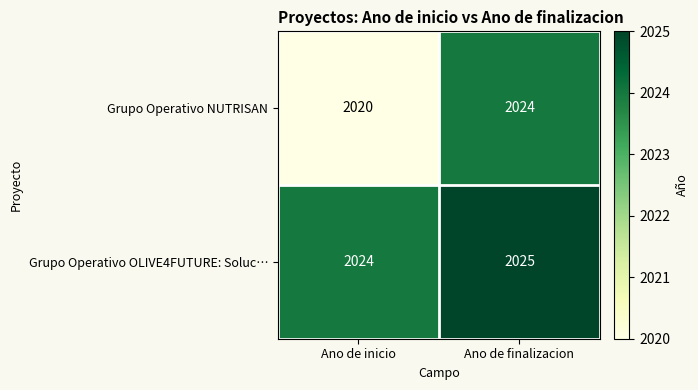

What is the sum of the Grupo Operativo NUTRISAN values at Ano de finalizacion and Ano de inicio?

4044